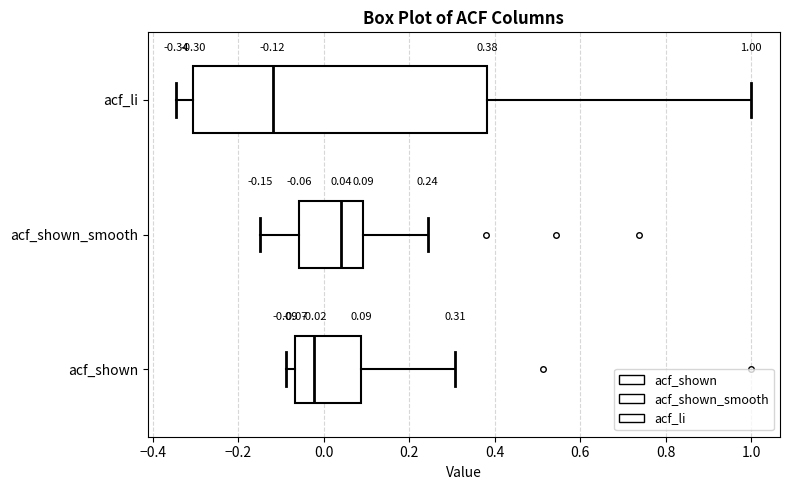

Which box is the widest, from its left edge to its right edge?

acf_li